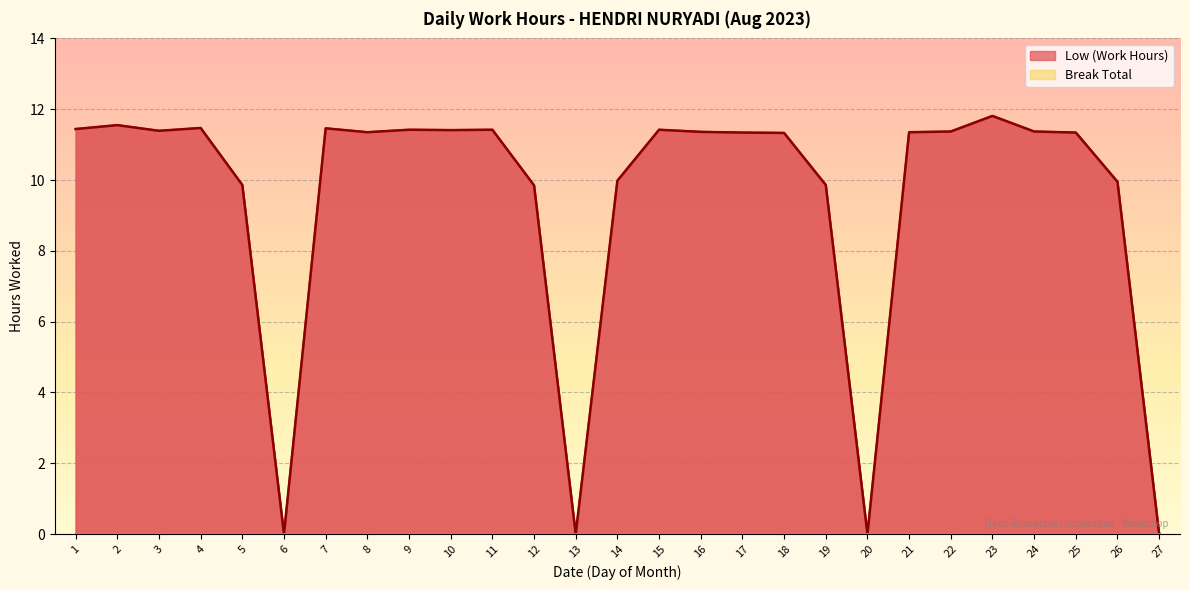

List the labels in order of value, smallest first.

6, 13, 20, 27, 12, 5, 19, 26, 14, 18, 17, 25, 8, 21, 16, 22, 24, 3, 10, 9, 11, 15, 1, 7, 4, 2, 23